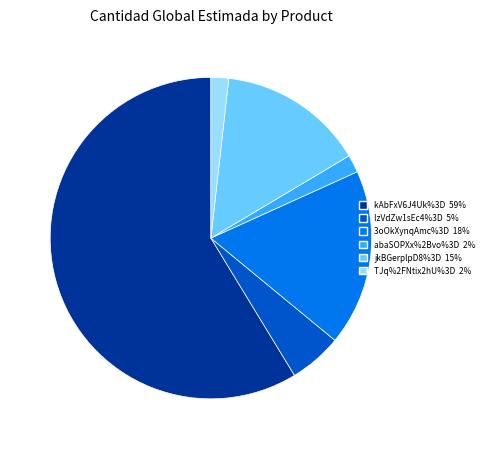

Combined, do jkBGerplpD8%3D and kAbFxV6J4Uk%3D account for over 50%?

Yes